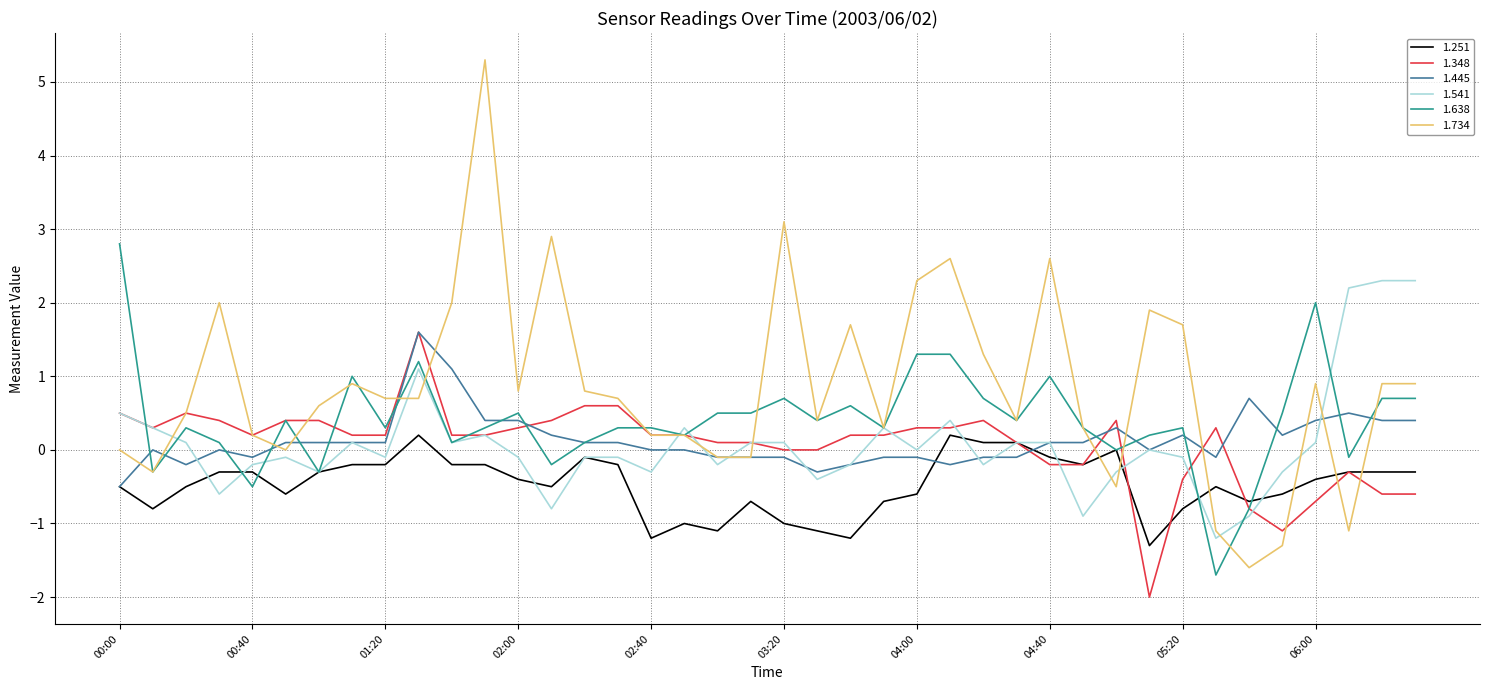

Which series has the largest total across all categories?

1.734